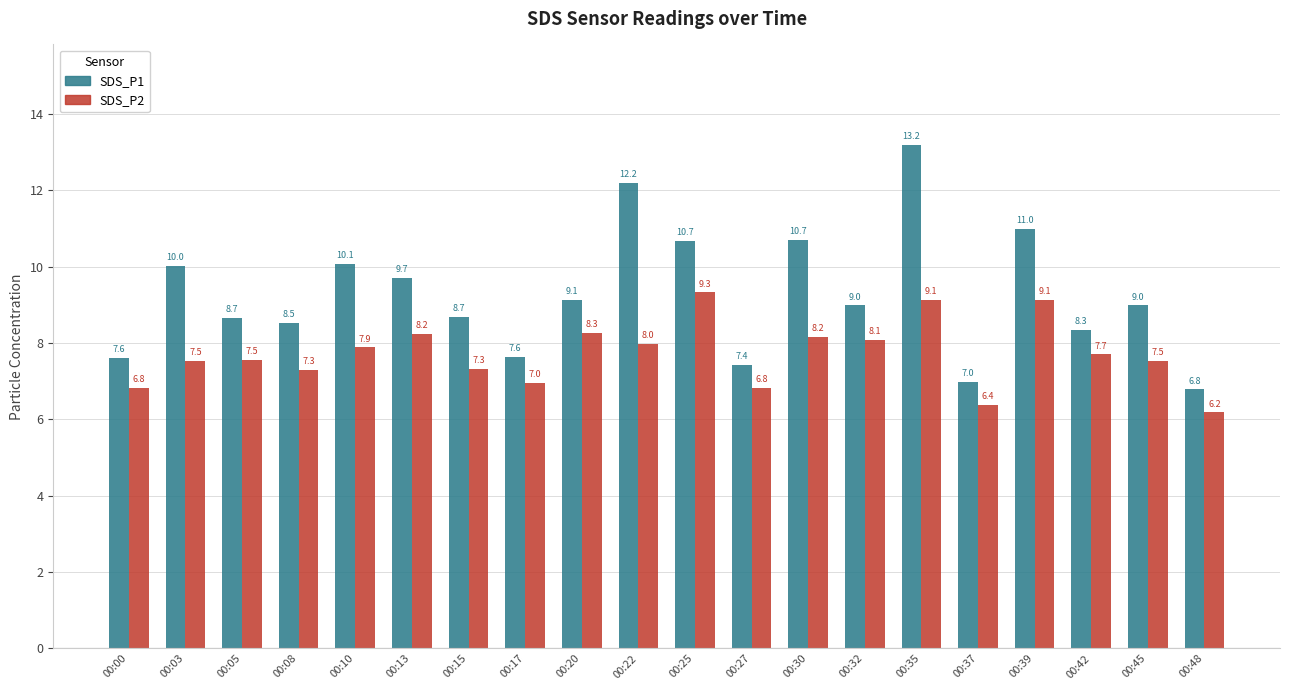

What value does the SDS_P1 series have at 00:45?

9.0